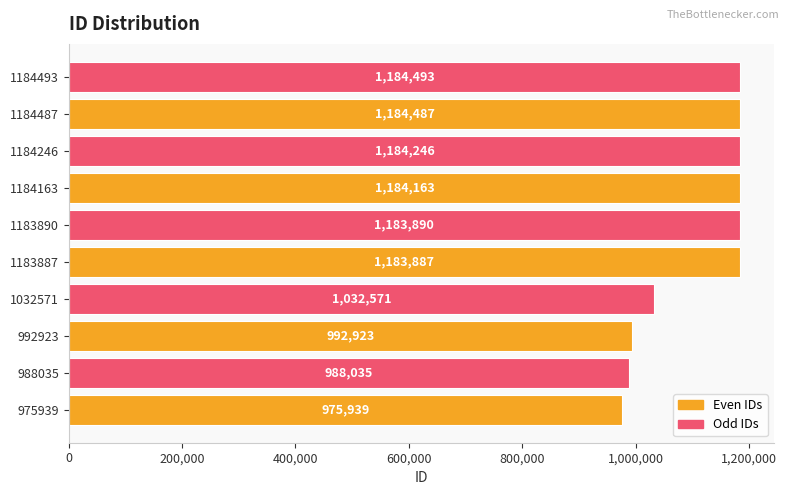

Approximately how many times larger is the value at 1184493 compared to 1184163?

1.0